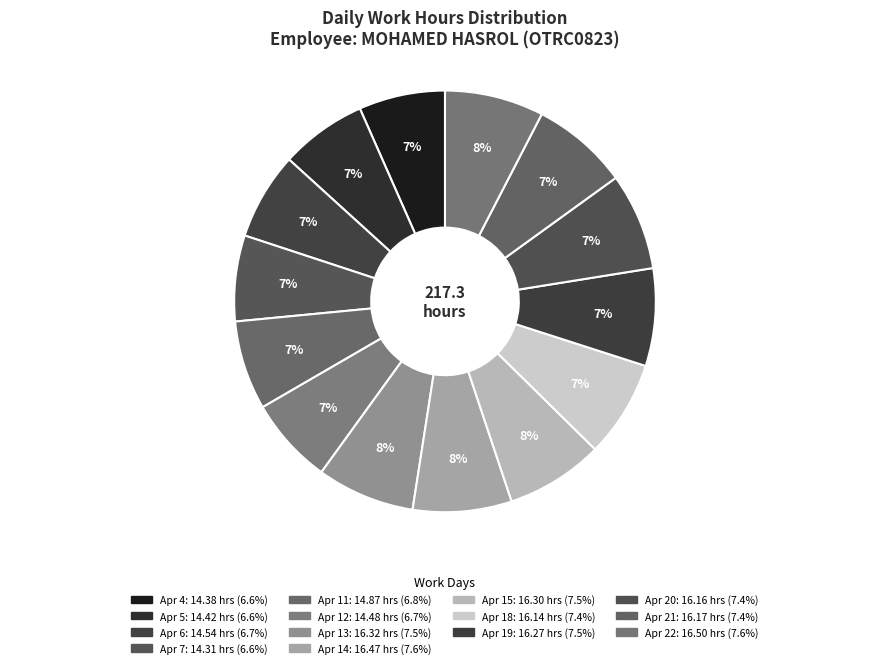

Is it true that Apr 18 is 21% of the pie?

False